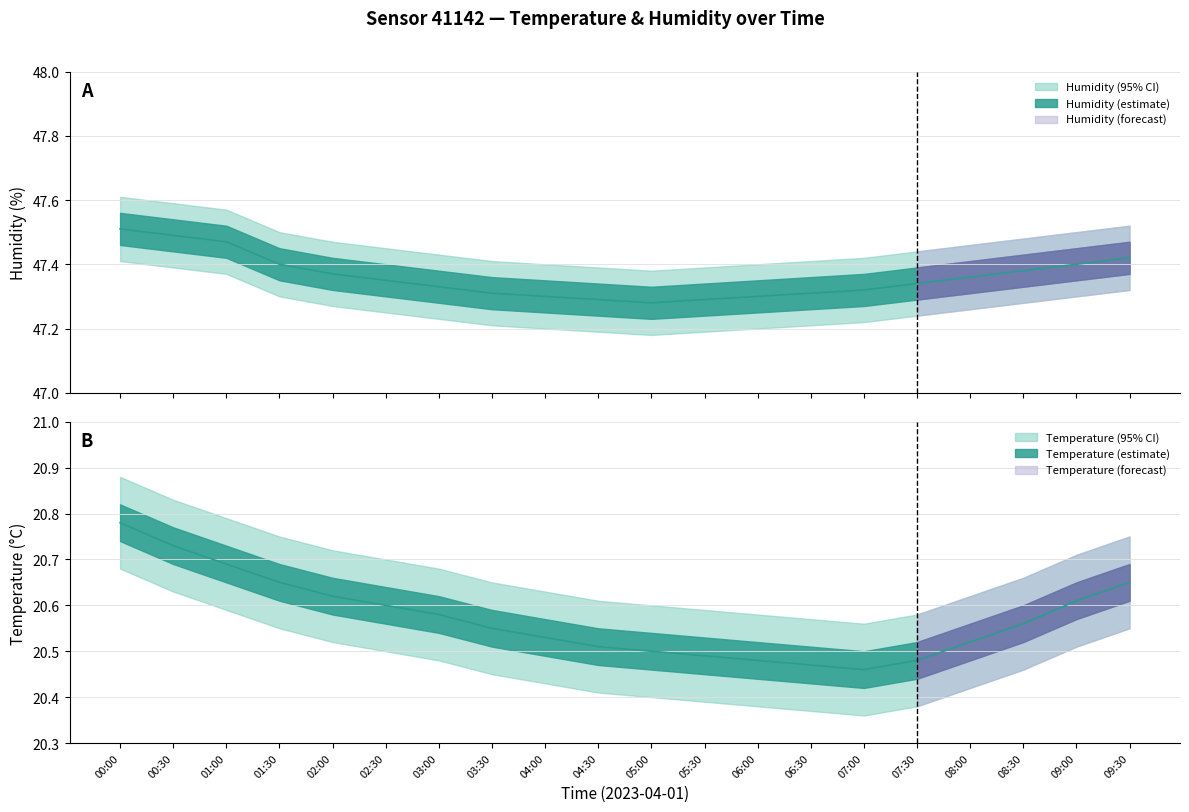

True or false: temperature_lower and temperature_upper cross at least once.

False